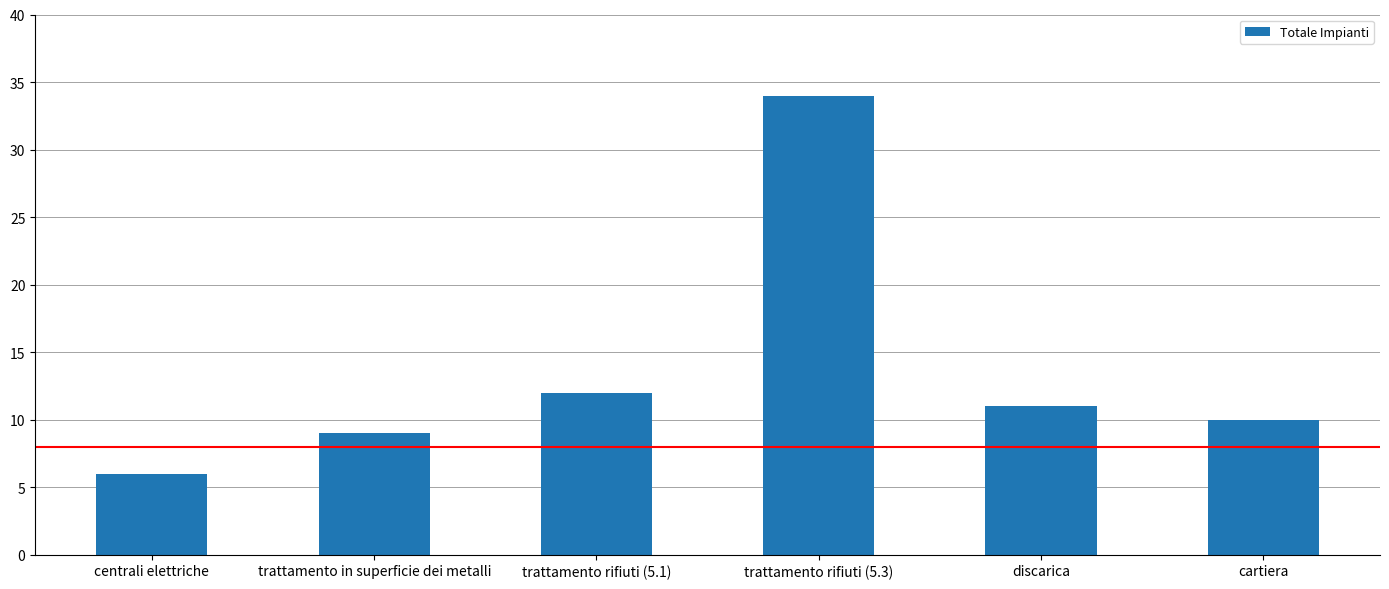

What is the value of the 6th bar from the left?

10